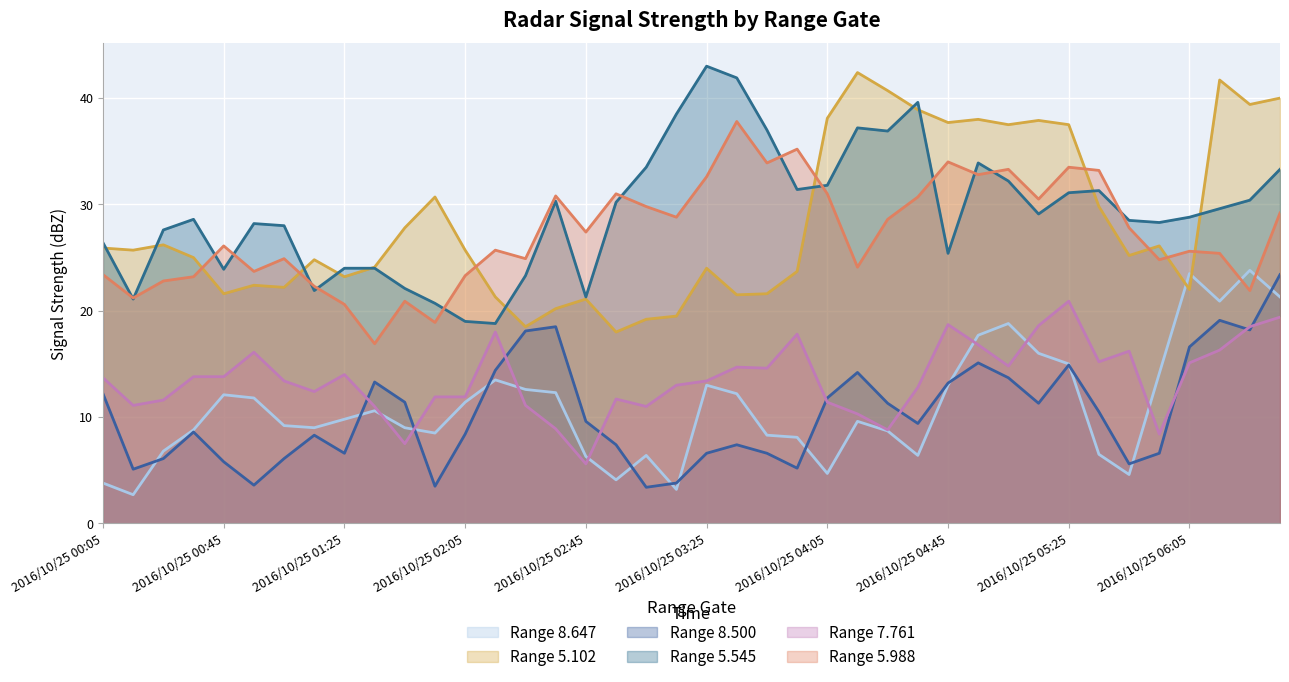

Where do 8.500 and 7.761 first cross each other?

2016/10/25 01:25 and 2016/10/25 01:35